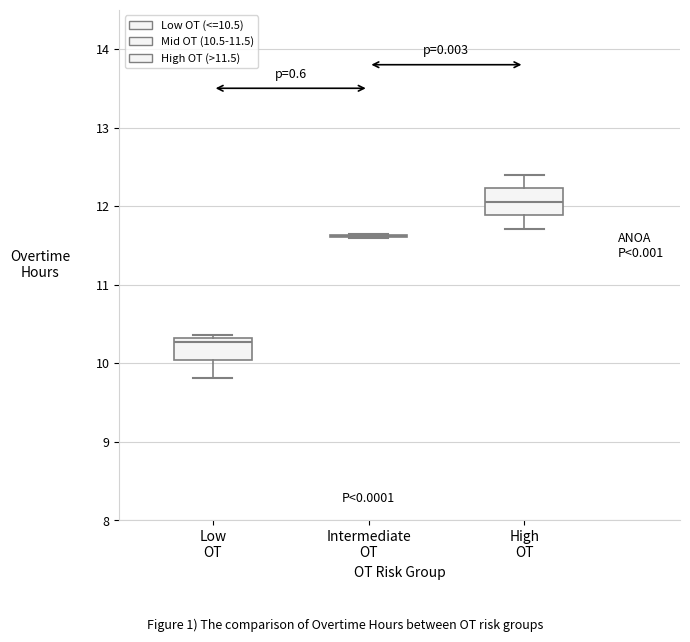

Where is the lower edge of the box for High OT on the y-axis? The values are not printed on the chart, so give them approximately, as read against the axis.

11.9